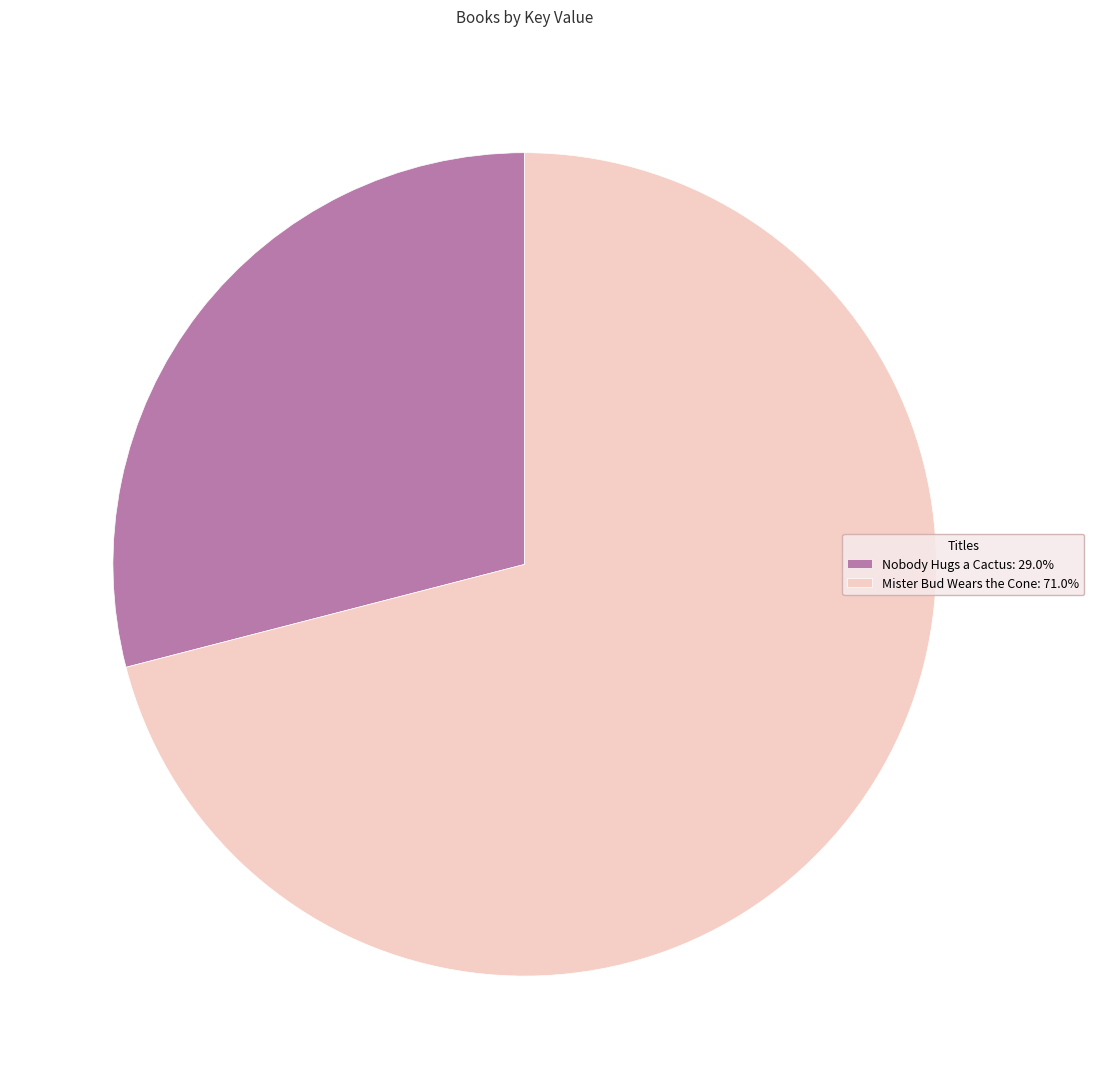

Is the sum of Nobody Hugs a Cactus: 29.0% and Mister Bud Wears the Cone: 71.0% greater than half?

Yes